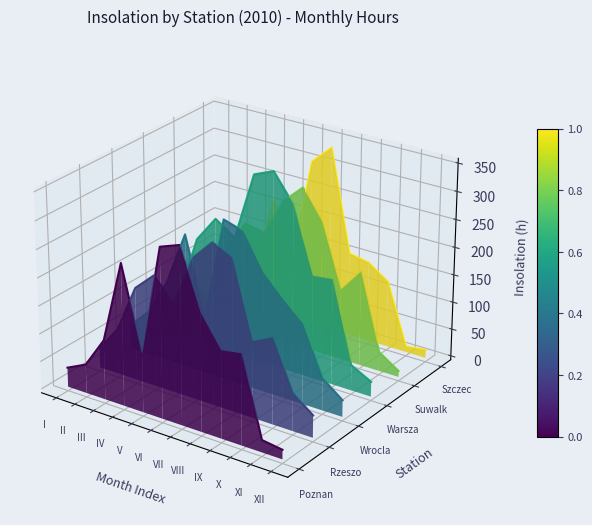

At which label does Warszawa first exceed 0?

III